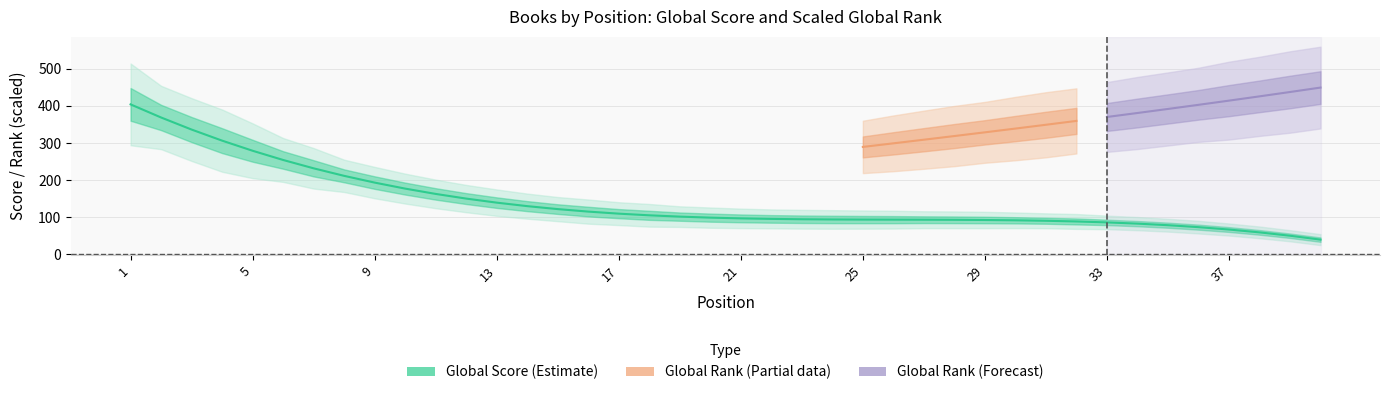

List the labels in order of value, smallest first.

40, 39, 38, 37, 36, 35, 34, 33, 32, 31, 30, 29, 28, 27, 26, 25, 24, 23, 22, 21, 20, 19, 18, 17, 16, 15, 14, 13, 12, 11, 10, 9, 8, 7, 6, 5, 4, 3, 2, 1